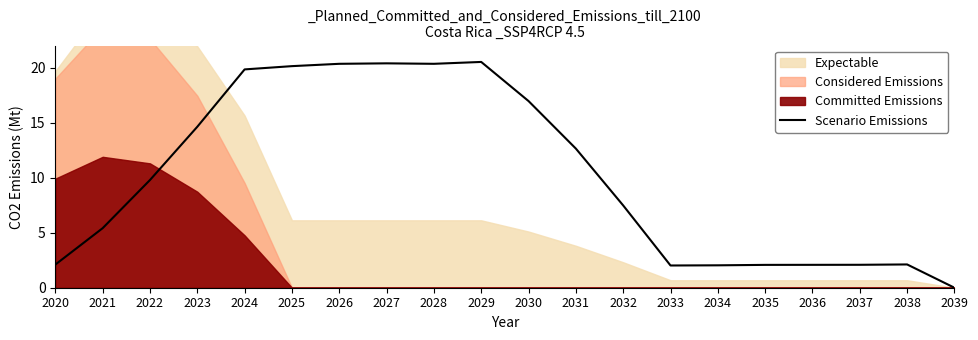

Reading left to right, extract all data points from this chart.

2.1	5.4	9.8	14.6	19.8	20.1	20.3	20.4	20.3	20.5	17.0	12.6	7.5	2.0	2.0	2.1	2.1	2.1	2.1	0.0